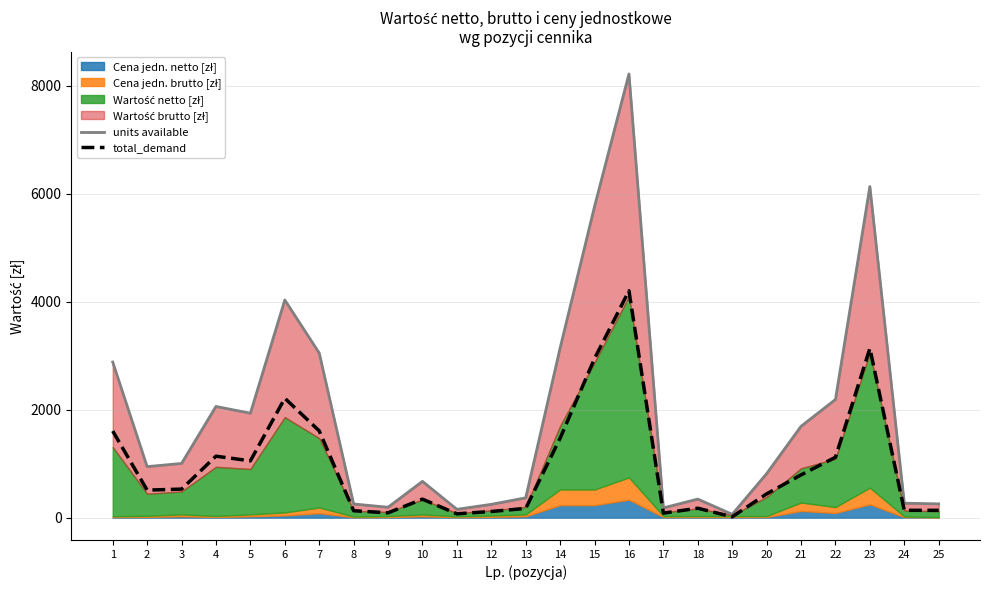

At which category is the sum across all series the highest?

16